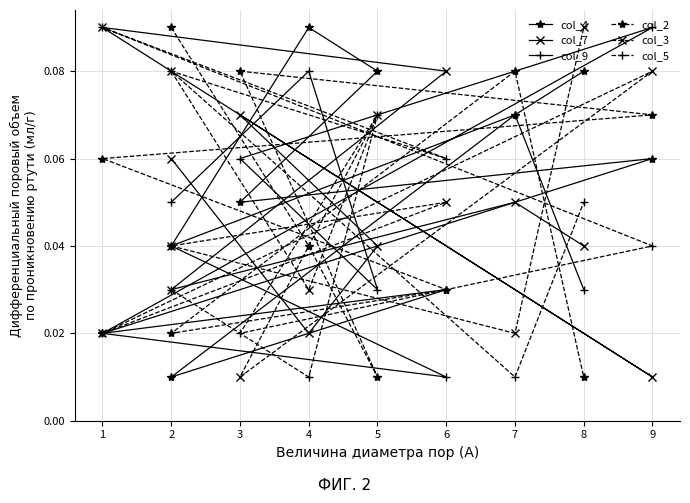

How many intersections are there between col_3 and col_5?

3